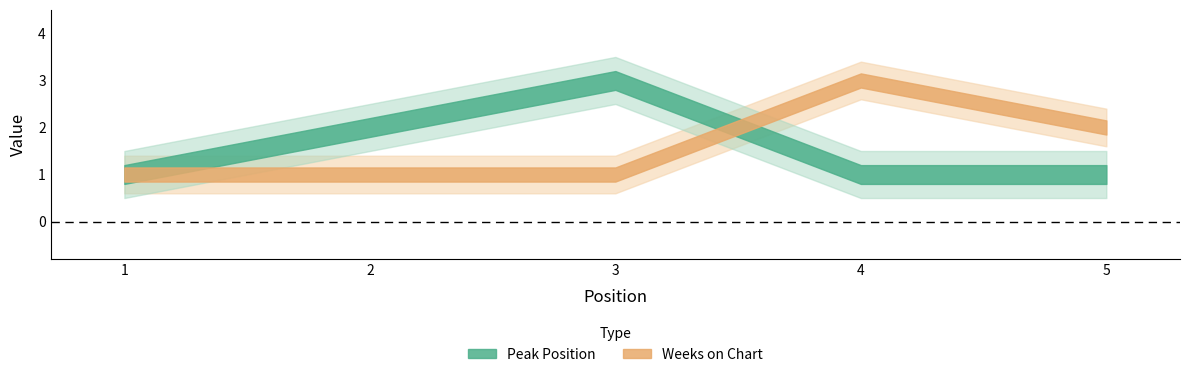

At which category is the sum across all series the highest?

3